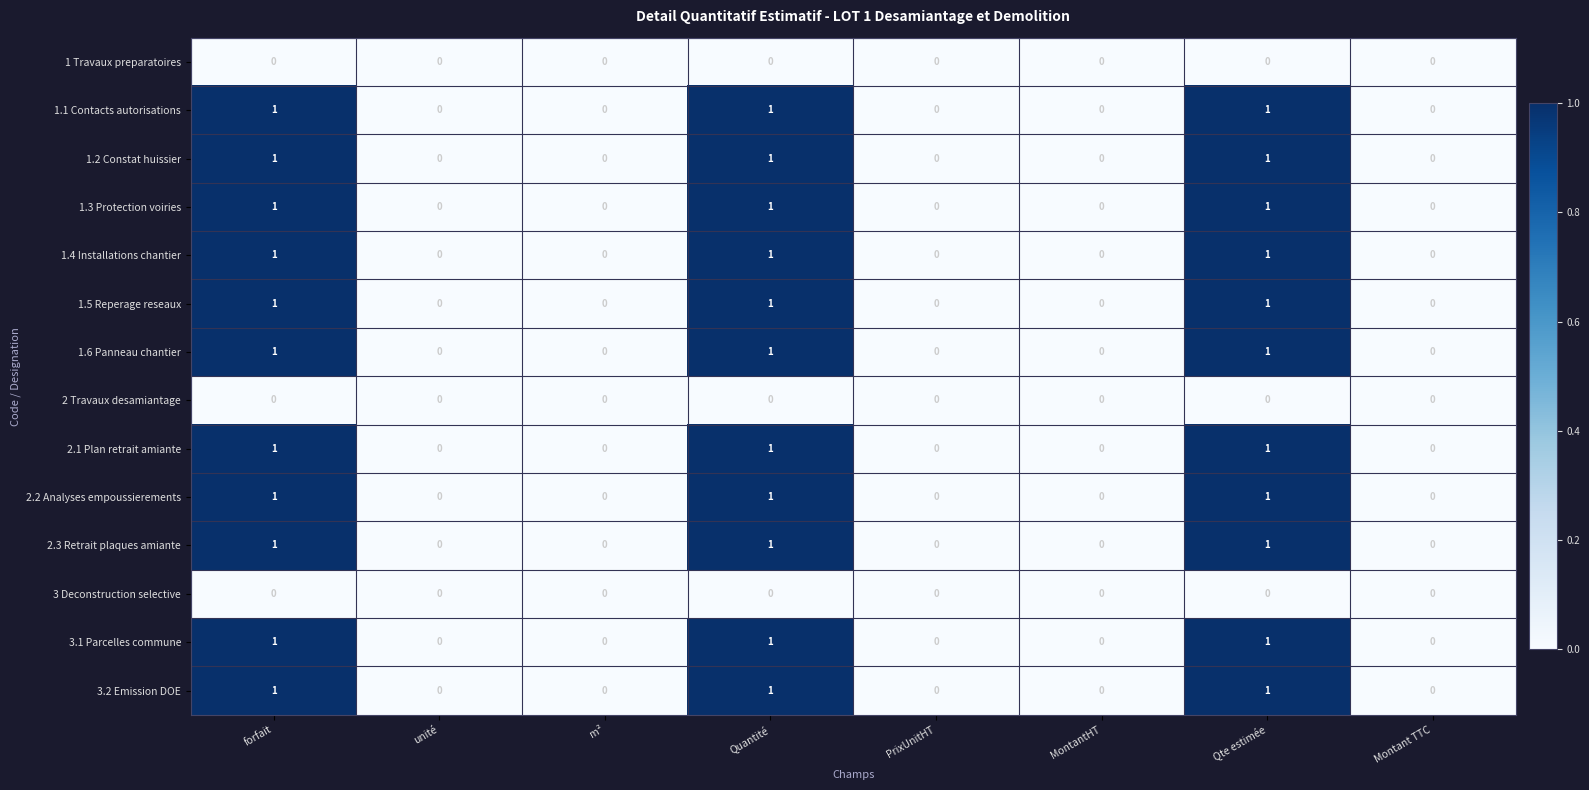

What is the sum of all 1.6 Panneau chantier values?

3